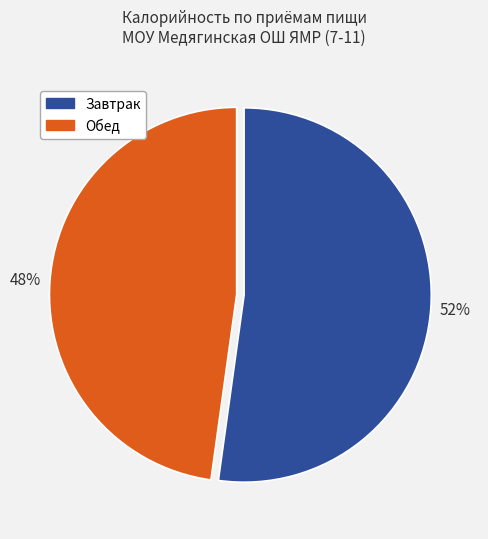

True or false: Завтрак accounts for 41% of the total.

False